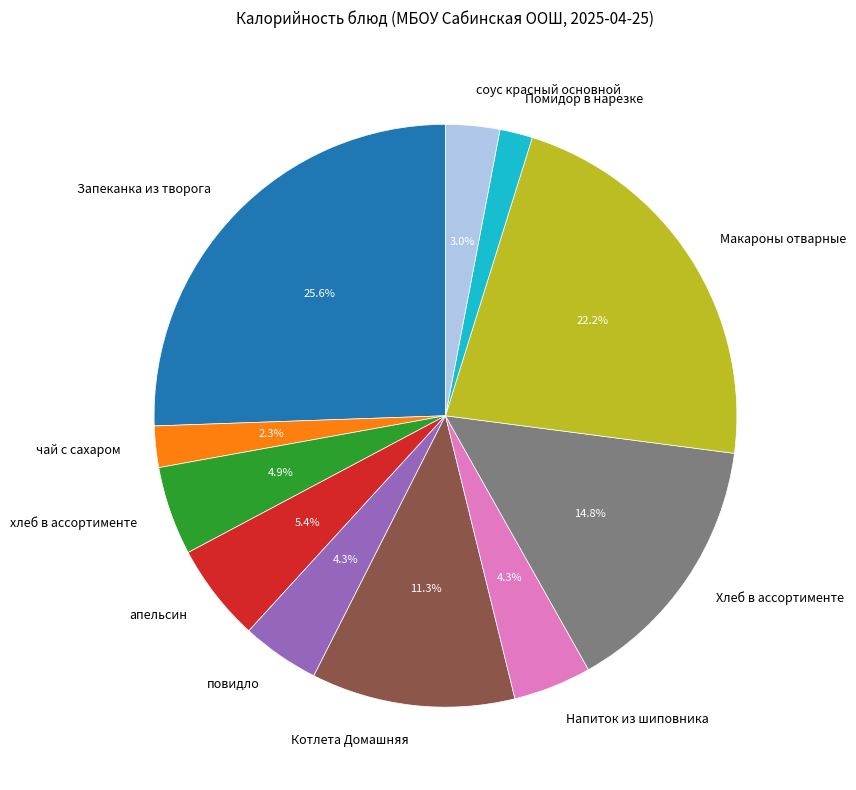

To the nearest percent, what is the difference between the апельсин and повидло slice percentages?

1%